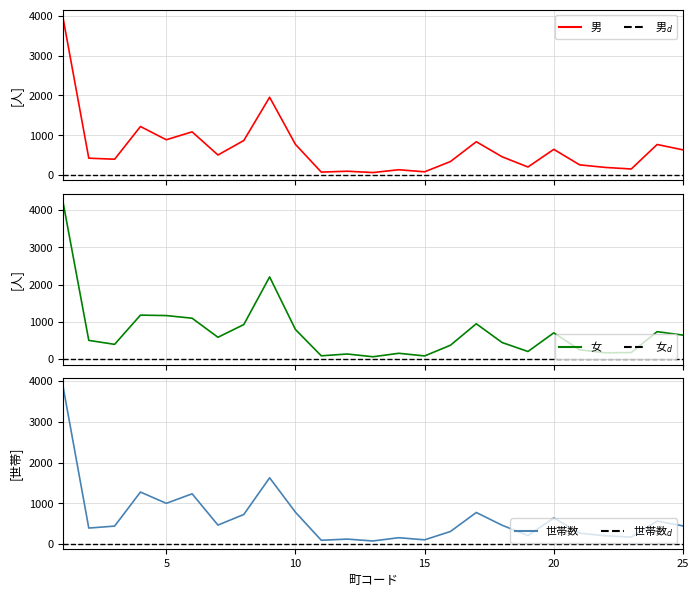

What is the approximate value of 女 at 1, to the nearest 10?

4230